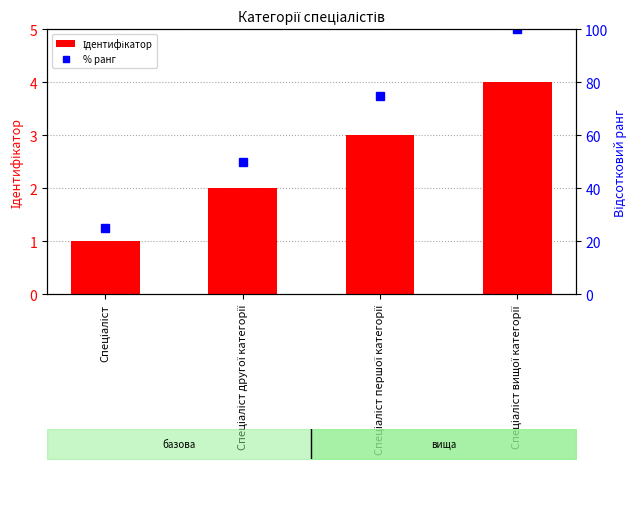

Reading left to right, extract all data points from this chart.

Ідентифікатор: 1	2	3	4
% ранг: 25	50	75	100